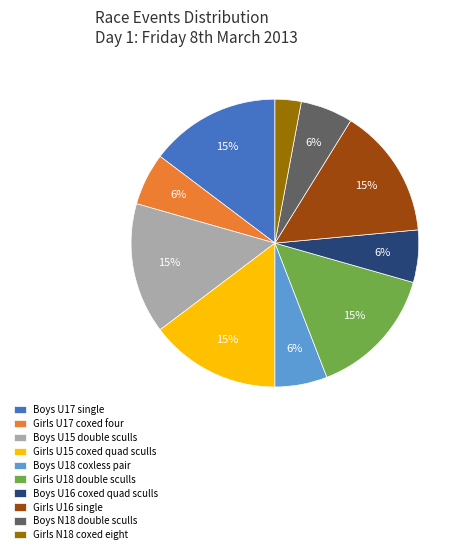

To the nearest percent, what percentage of the pie is Girls U15 coxed quad sculls?

15%